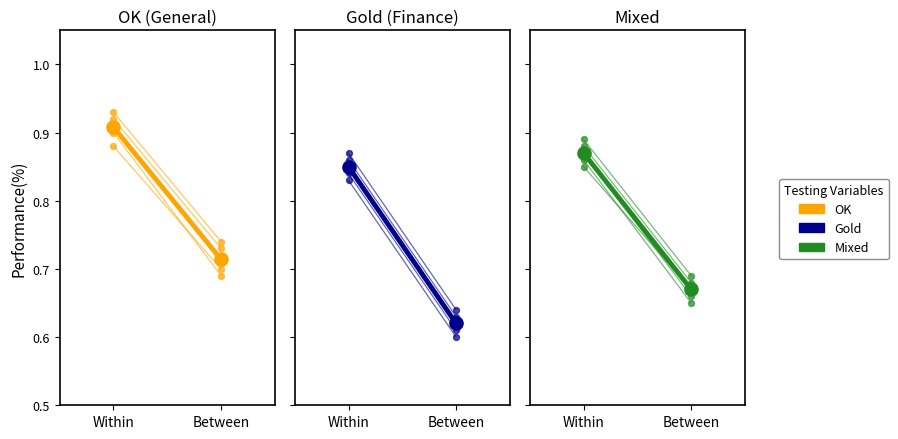

Which series has the largest total across all categories?

OK